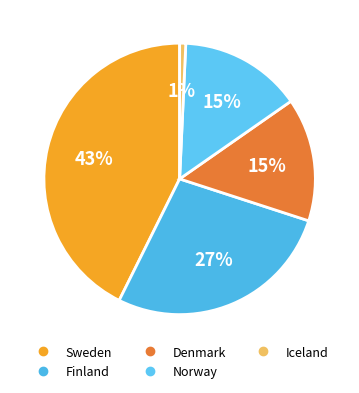

Does Sweden represent more than half of the total?

No